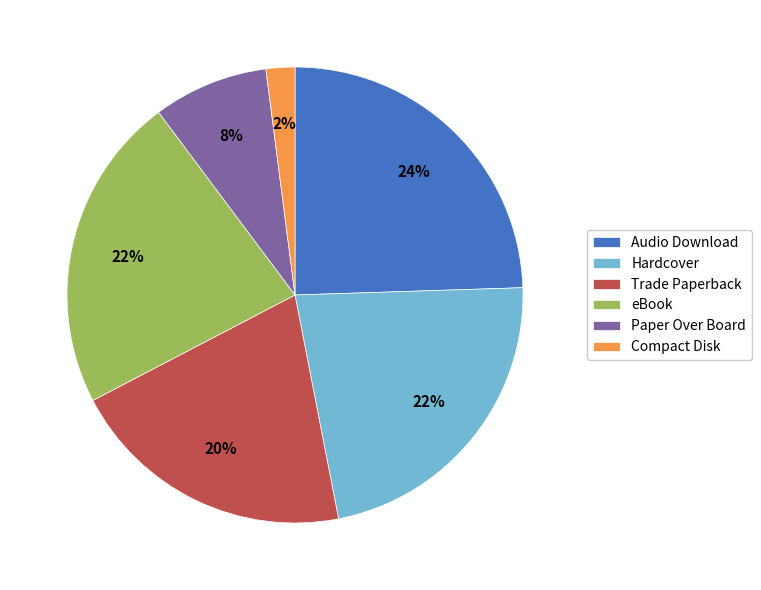

To the nearest percent, what is the combined percentage of Trade Paperback and Compact Disk?

22%